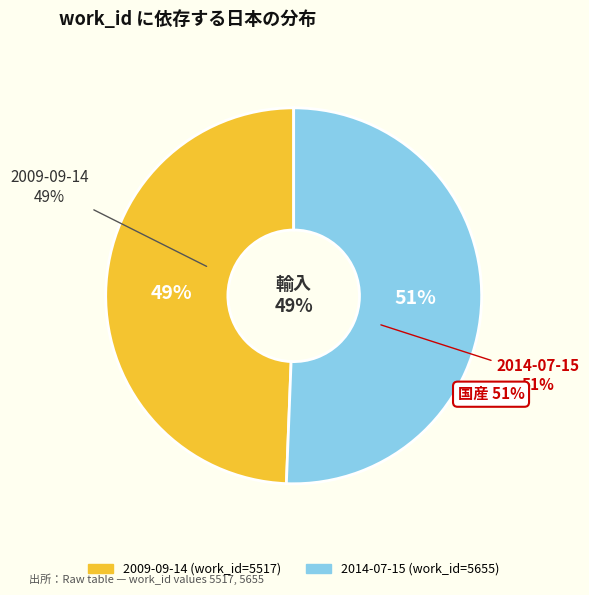

Is there any slice that represents more than half of the pie?

Yes